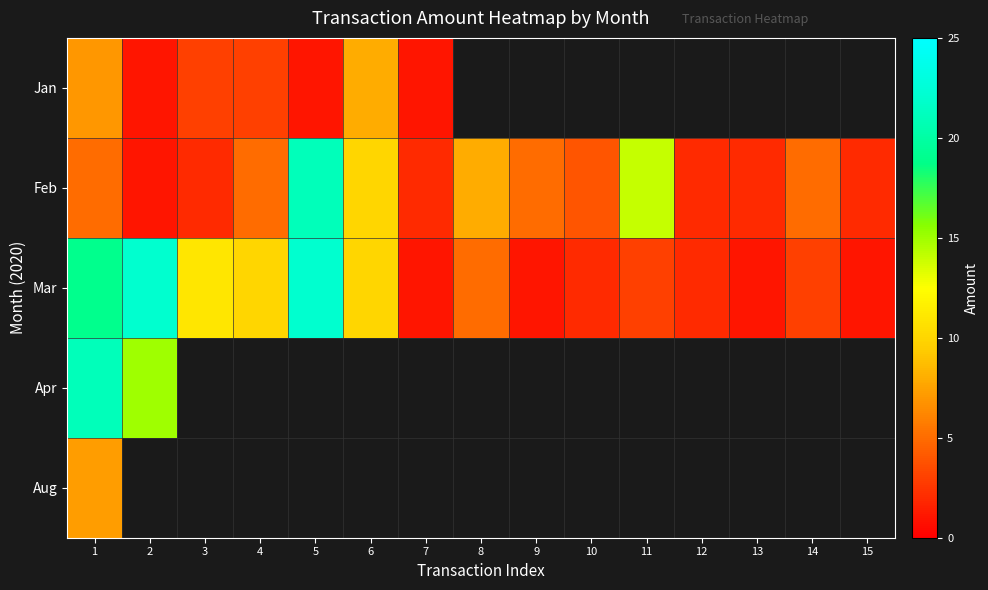

What is the difference between the Mar values at 9 and 11?

2.0